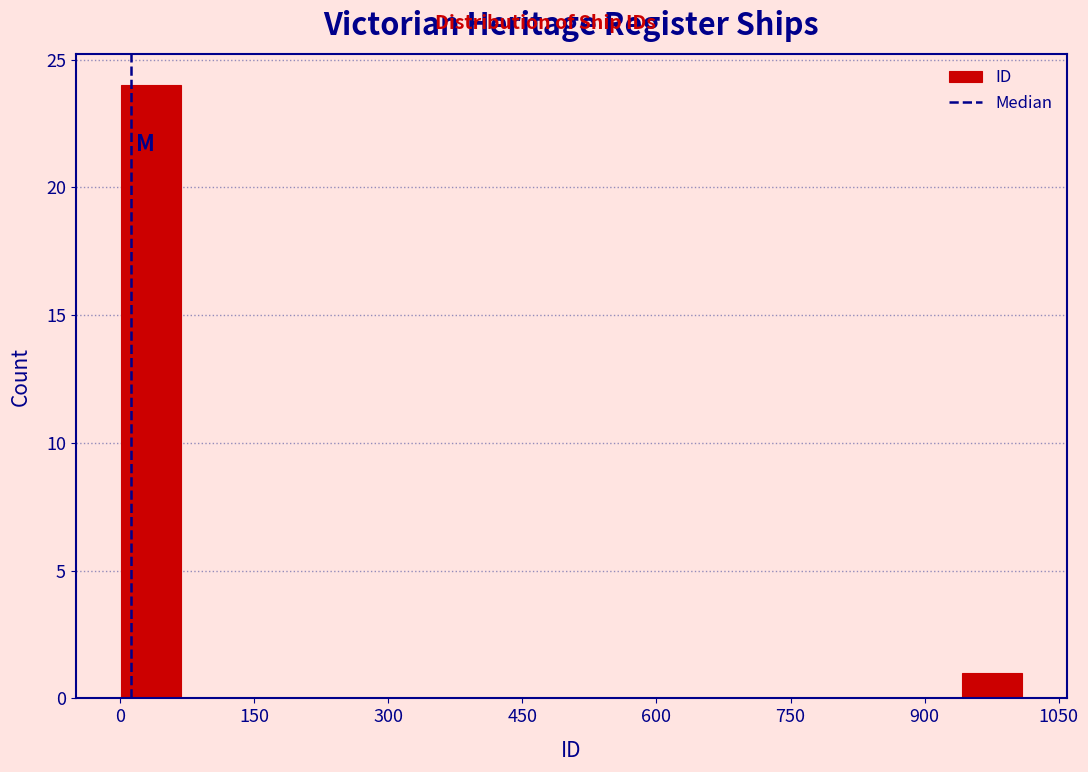

Read against the x-axis, roughly where is the centre of the tallest bar?

40